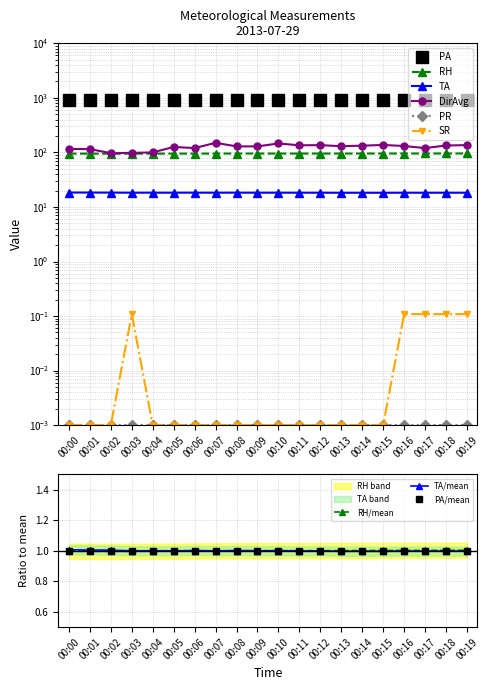

What is the total value across all series at 00:05?

1158.6